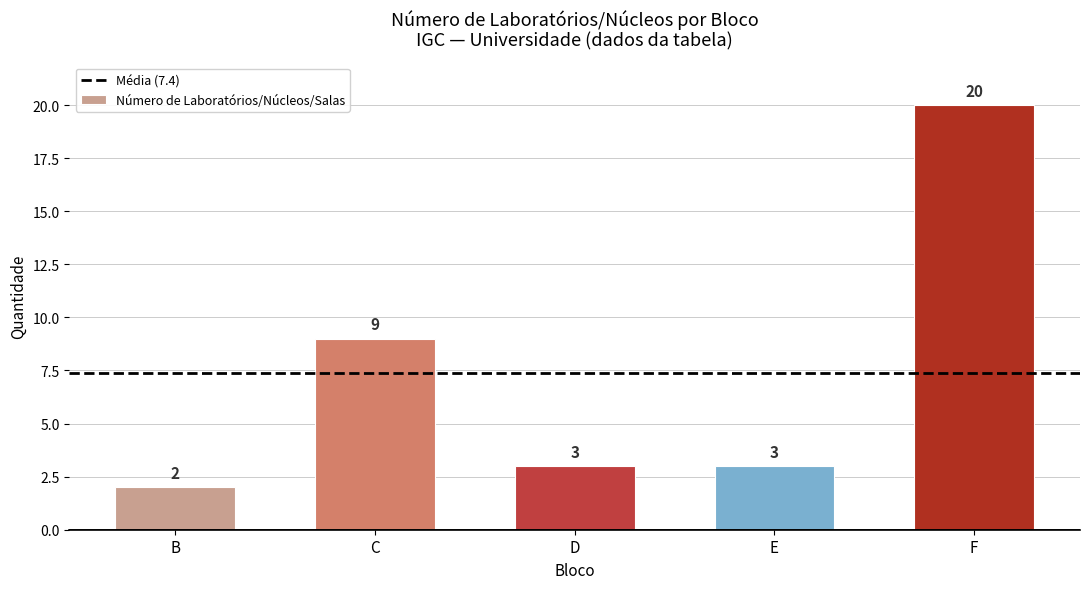

Where is the data nearest to the value 11?

C